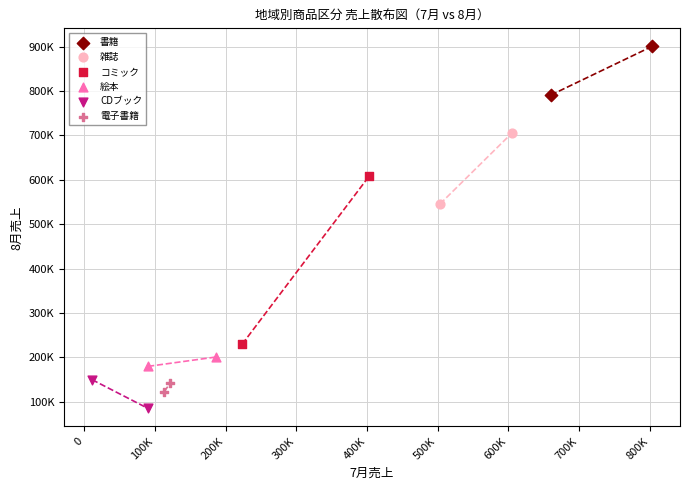

What are all the series names shown in the legend?

書籍, 雑誌, コミック, 絵本, CDブック, 電子書籍